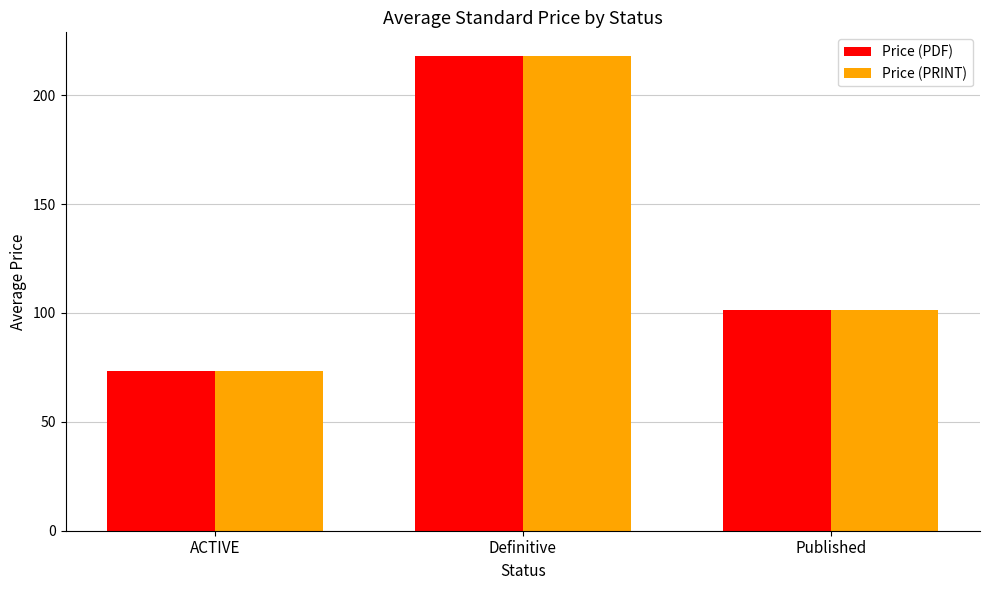

True or false: Price (PRINT) has a value of 158.8 at Published.

False